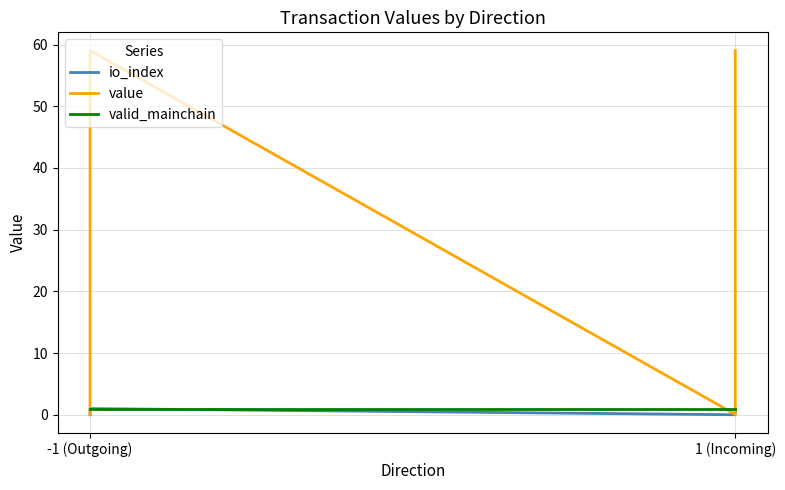

Which series has the largest total across all categories?

value